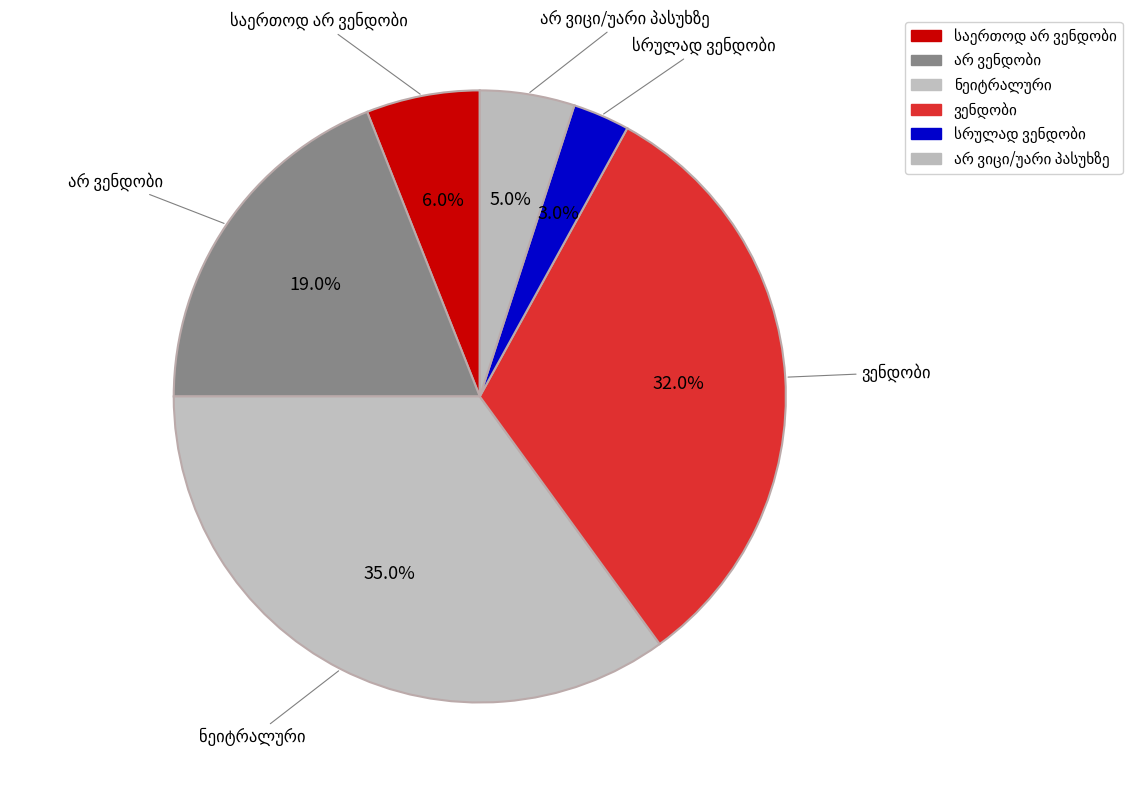

Is there a majority slice in this chart?

No